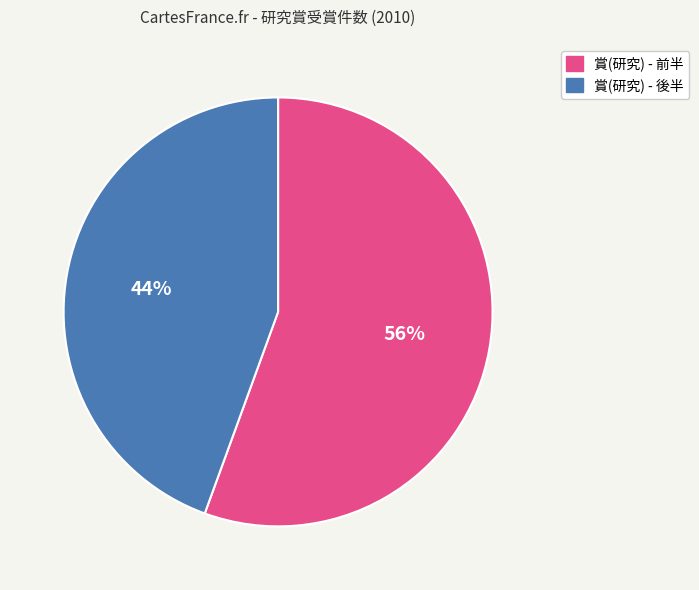

How many segments does this pie chart have?

2